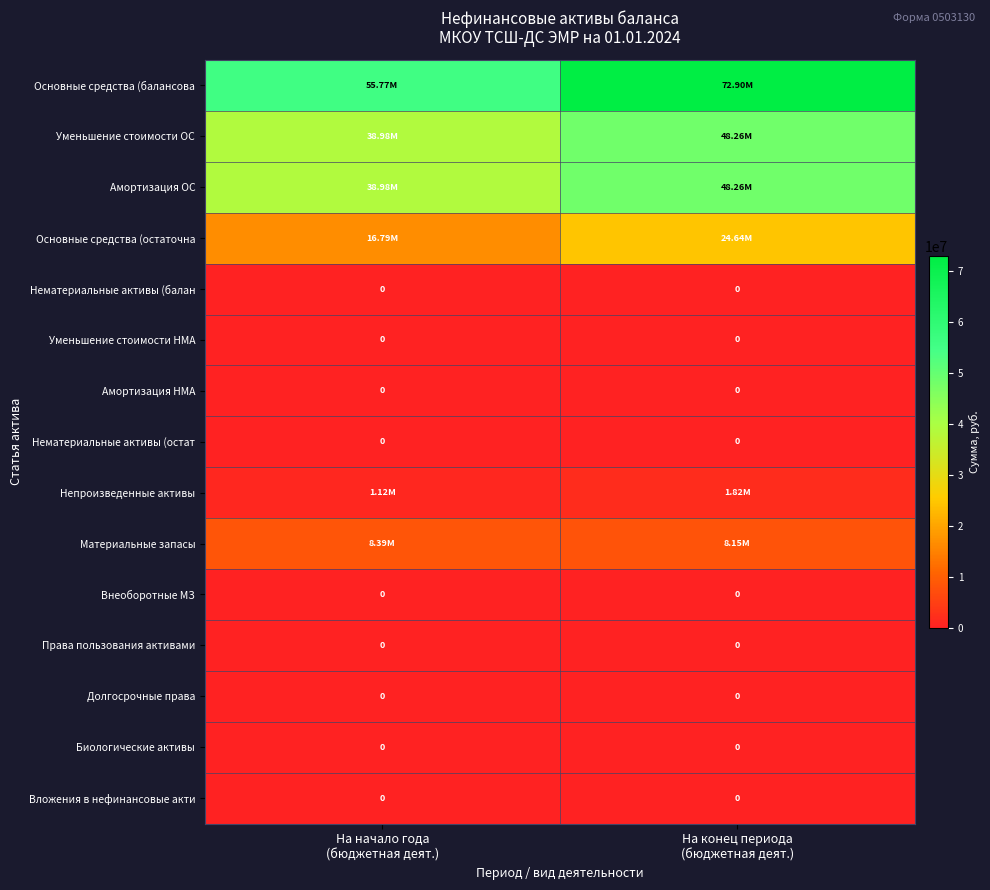

Where is Основные средства (балансова nearest to the value 64332764?

На начало года (бюджетная деят.)